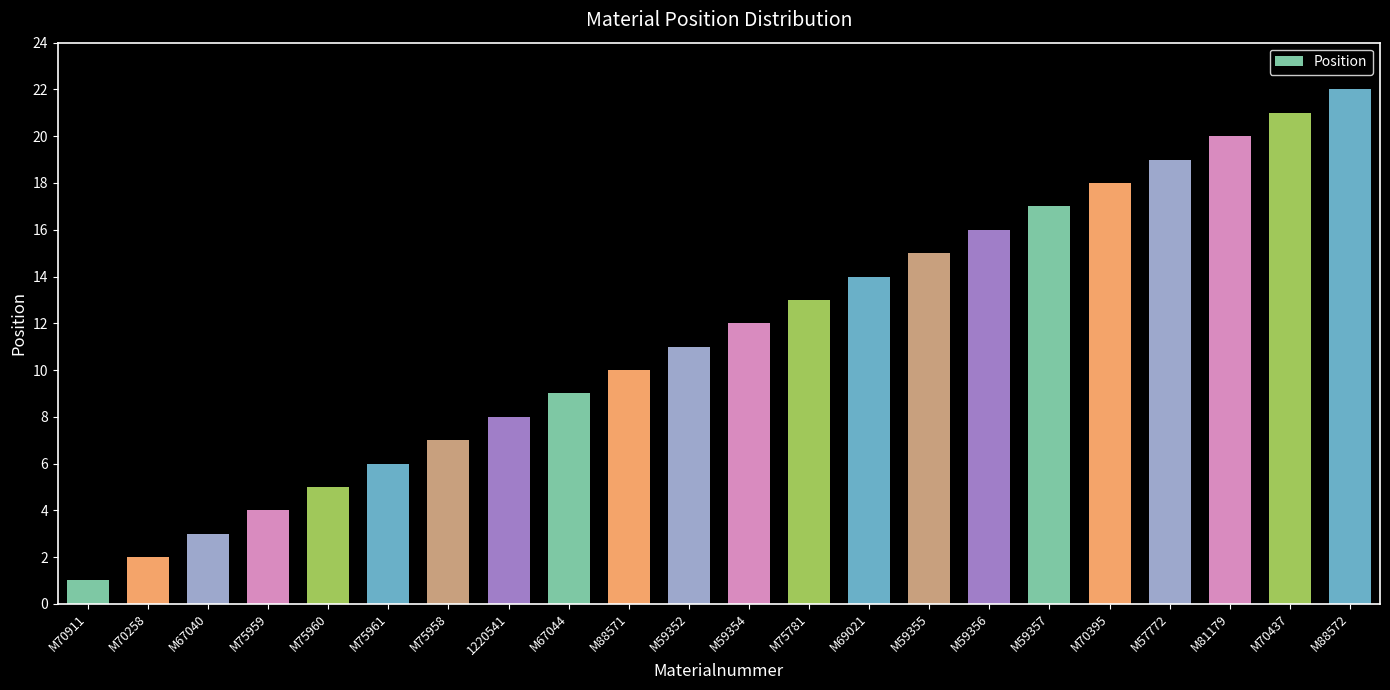

Between M70395 and M75958, which is larger?

M70395